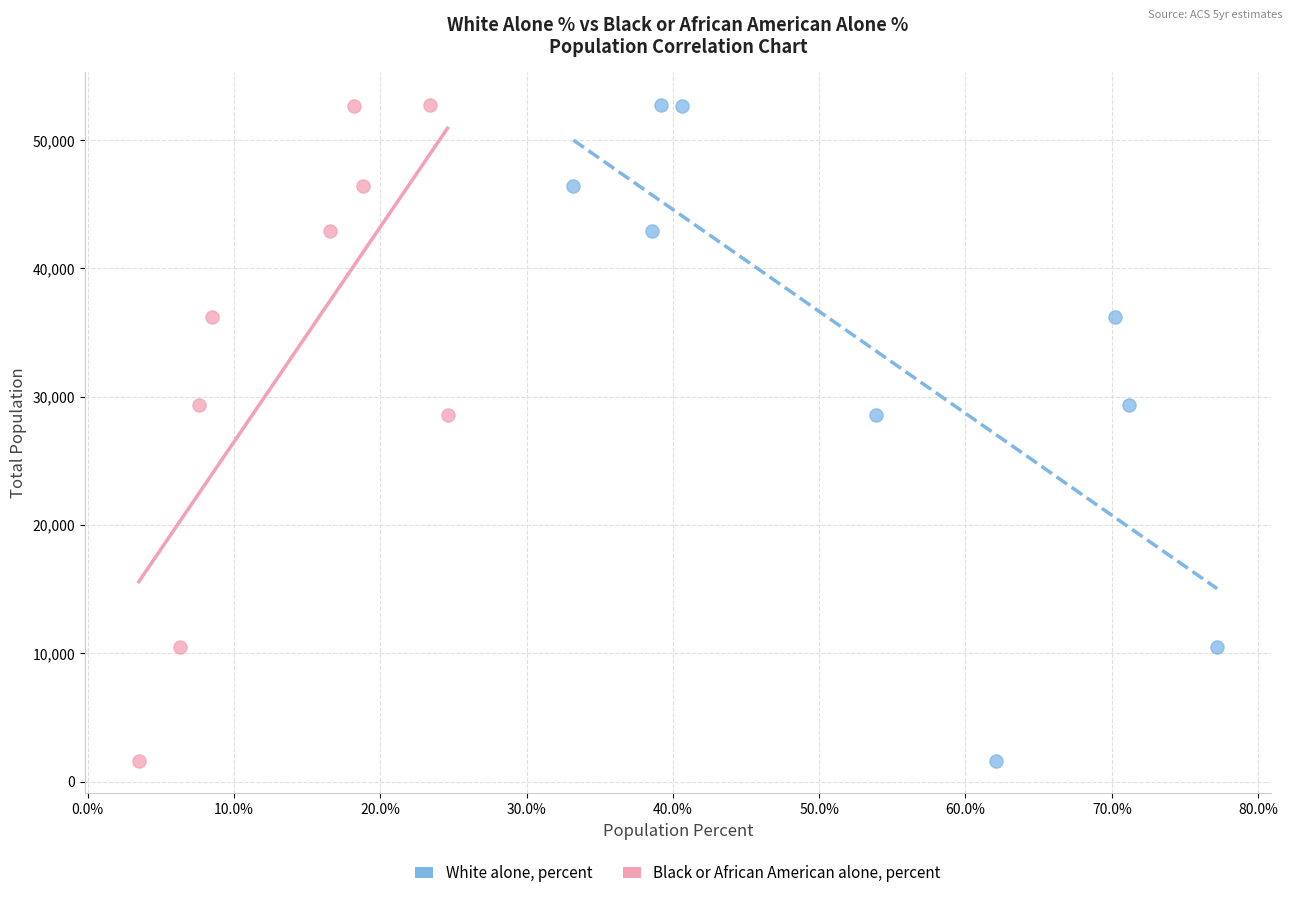

What are all the series names shown in the legend?

White alone, percent, Black or African American alone, percent